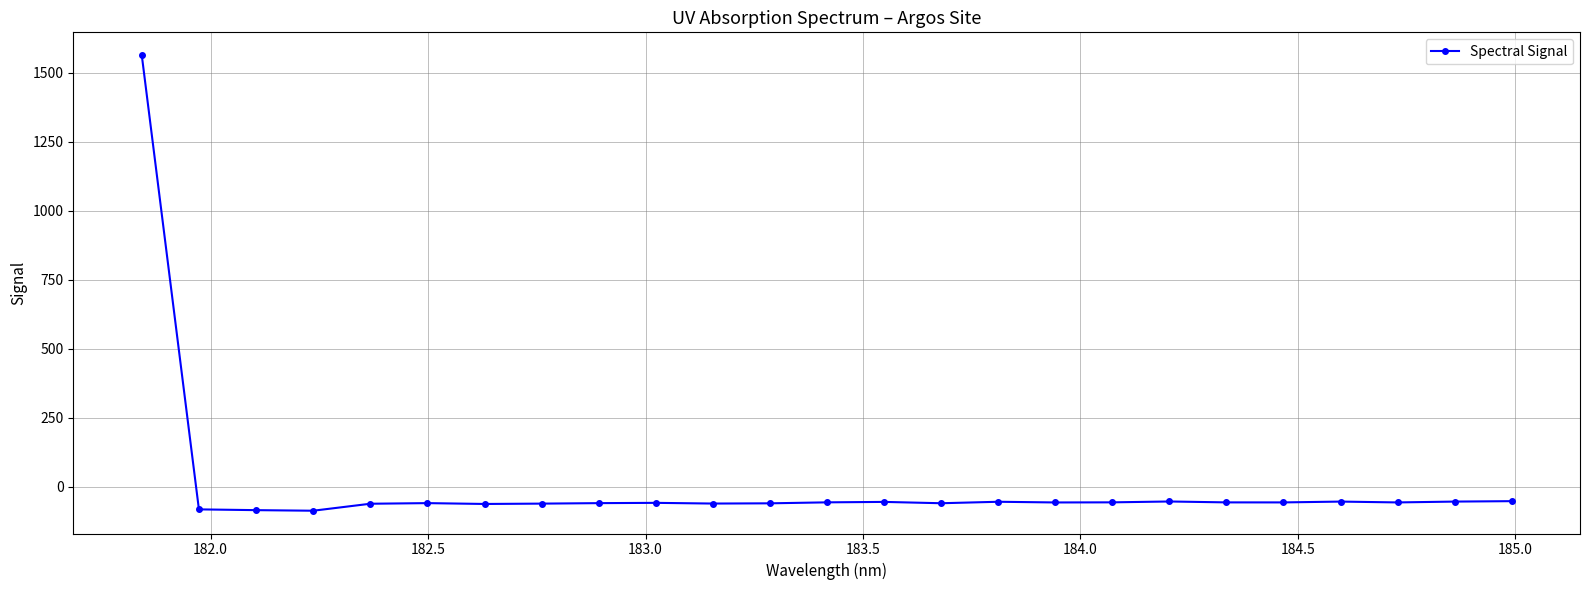

What is the value of the 1st point from the left?

1563.2